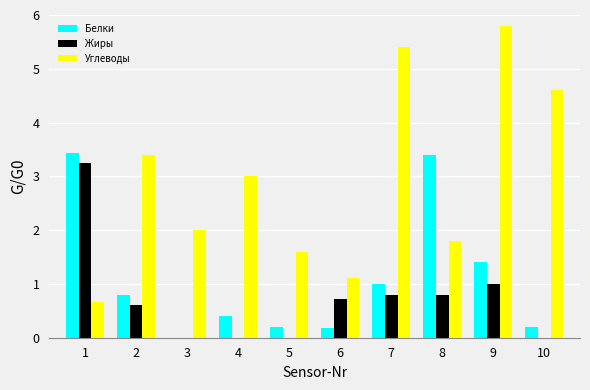

True or false: Жиры has a value of 0.0 at 5.

True